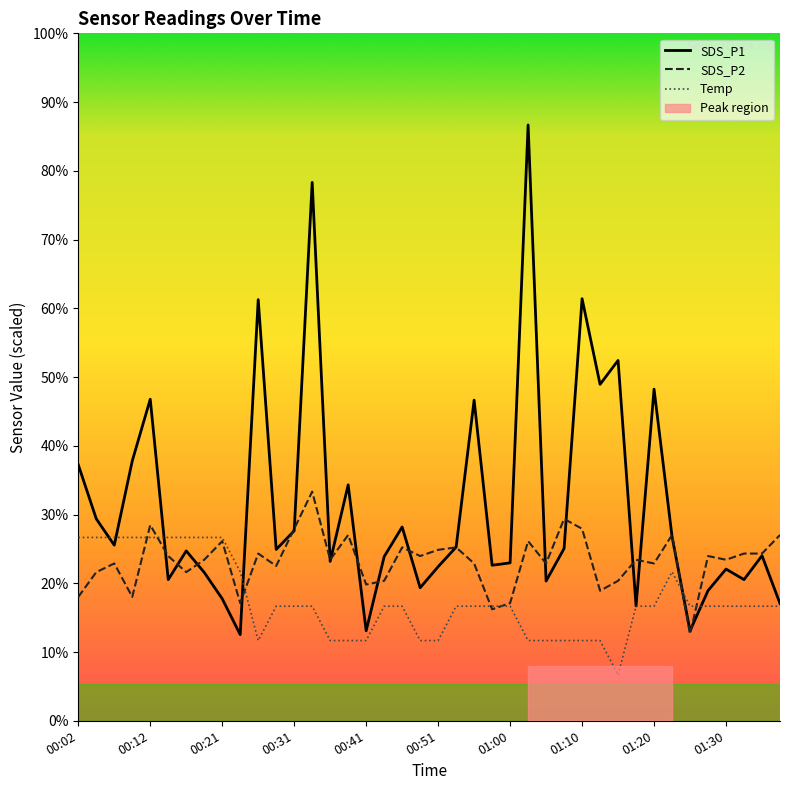

What is the sum of all Temp values?

105.2